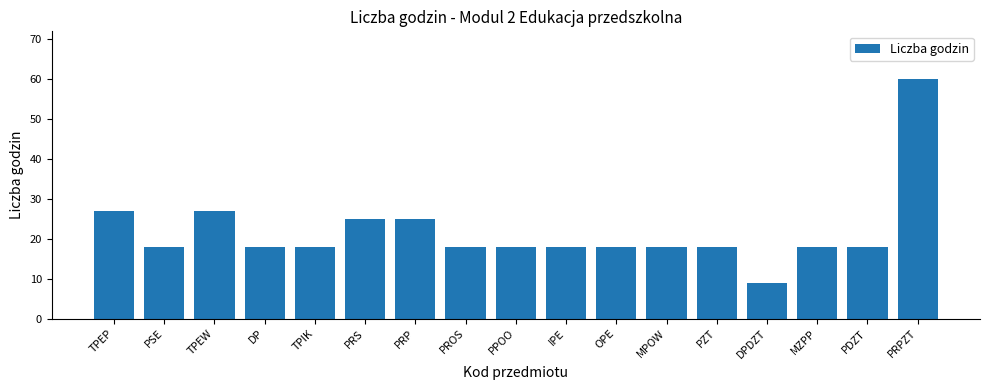

How many bars are there in total?

17